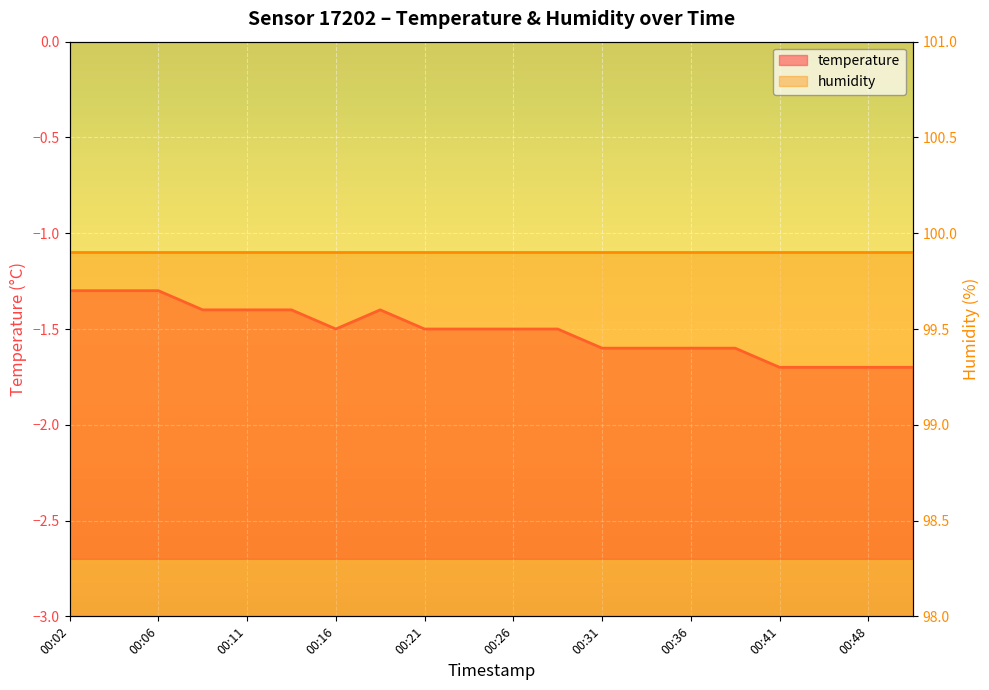

What is the greatest value displayed?

-1.3